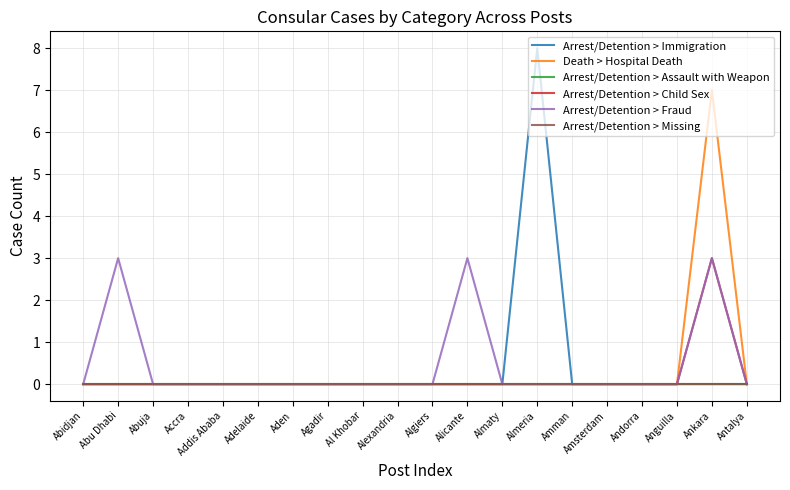

Does the chart display data point markers on the line(s)?

No